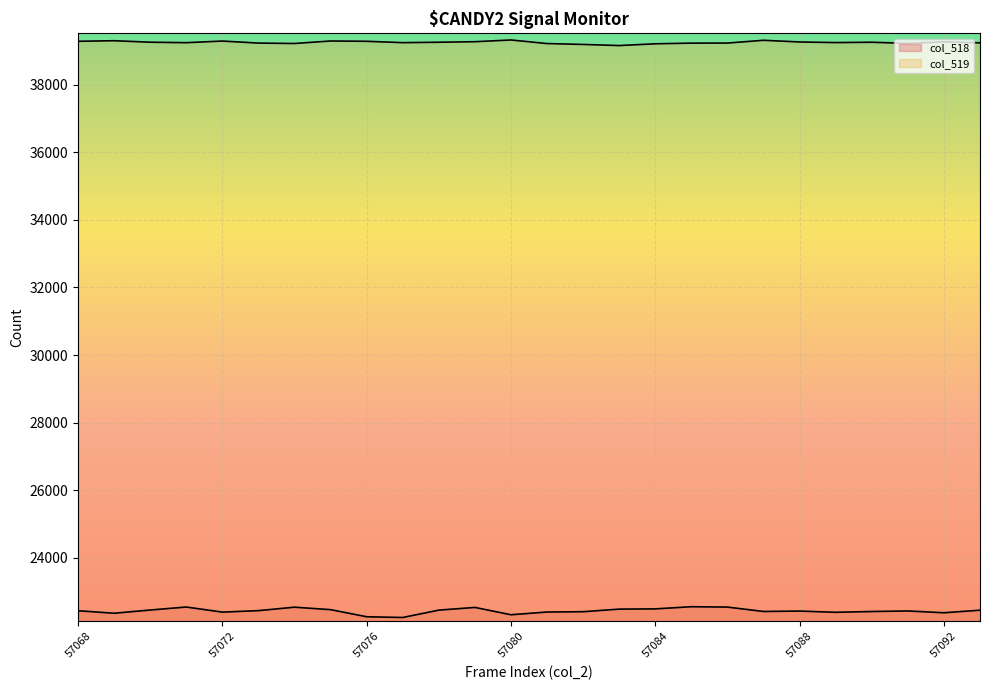

What is the difference between the highest and lowest values at 57074?

16678